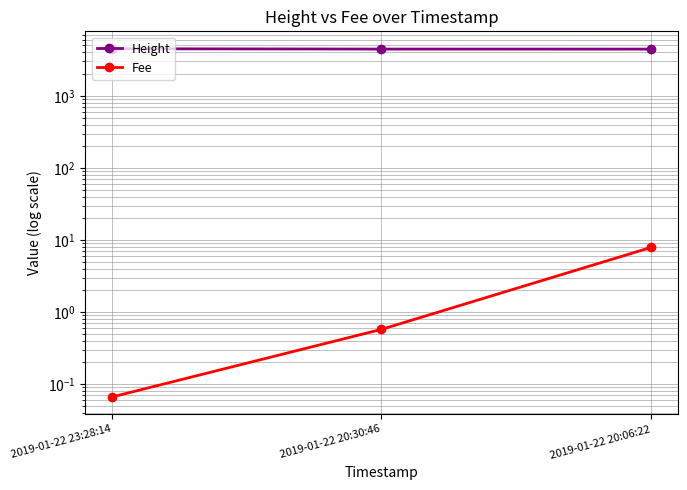

Does the chart display data point markers on the line(s)?

Yes